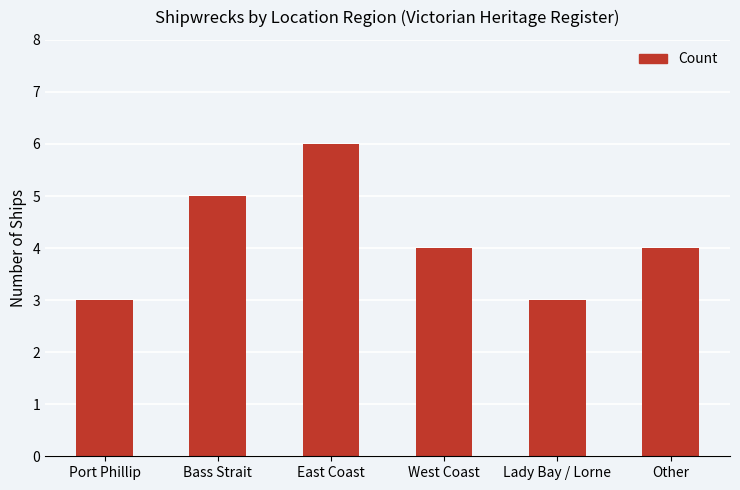

The value at West Coast is 4. True or false?

True